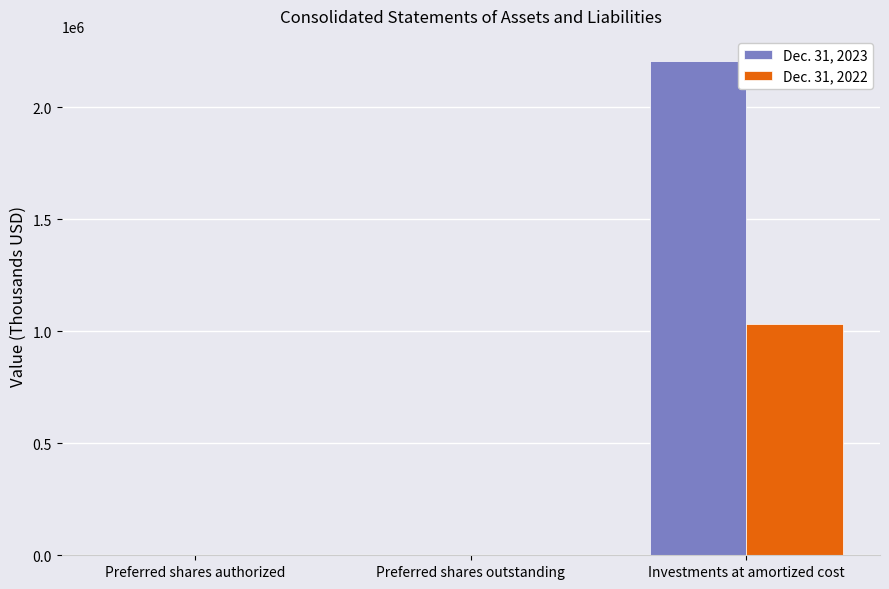

The Dec. 31, 2022 series shows 1031067 at Investments at amortized cost. True or false?

True